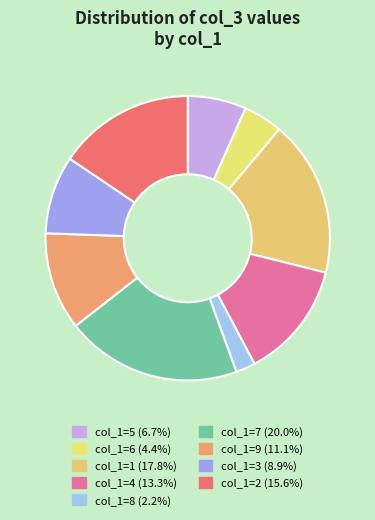

What portion of the pie excludes col_1=3?

91.1%